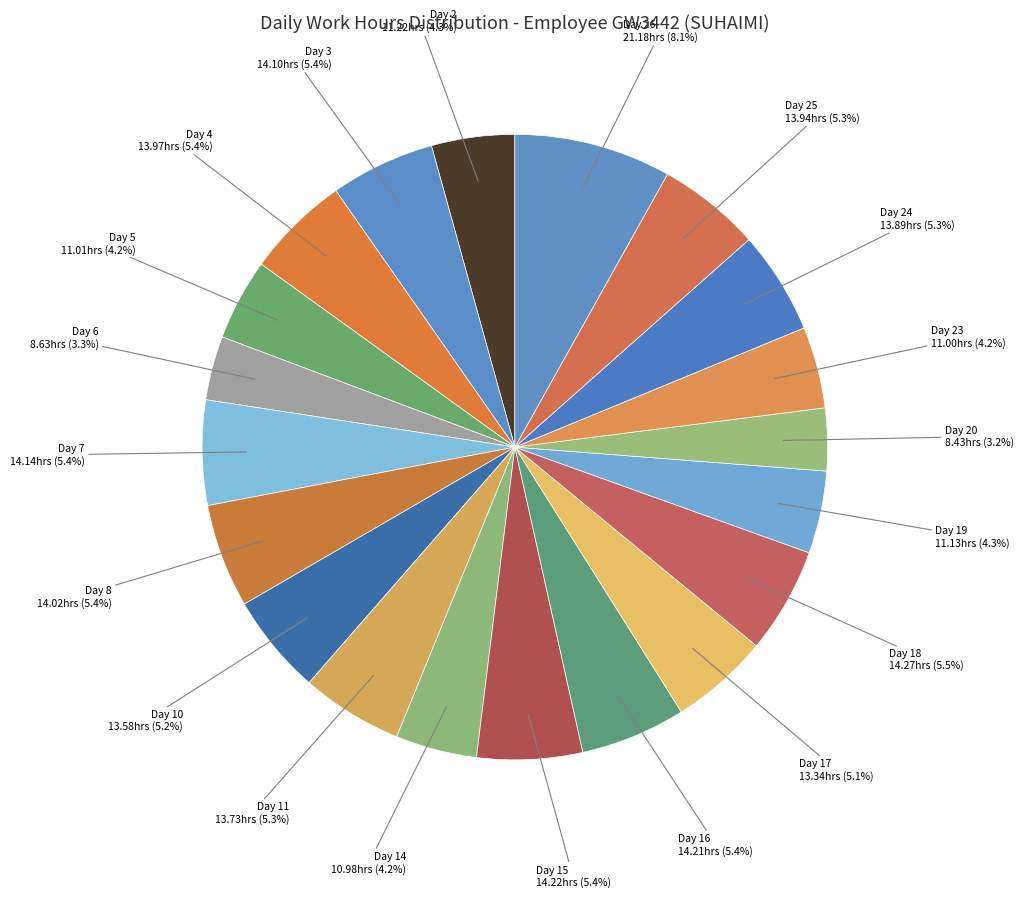

Between Day 26 and Day 18, which is larger?

Day 26